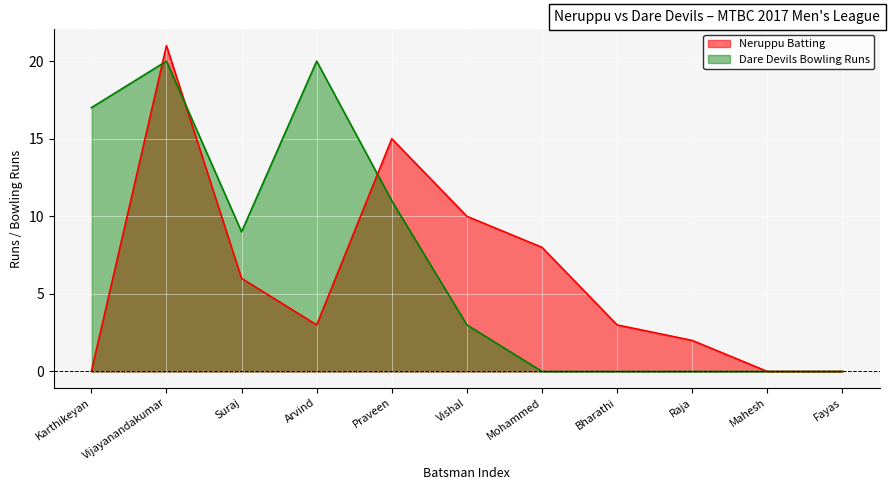

The value of Neruppu Batting at Karthikeyan is -11. True or false?

False